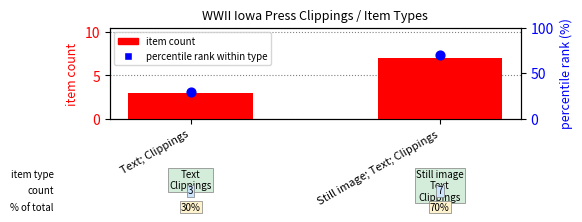

Which series contains the lowest Y value?

item count